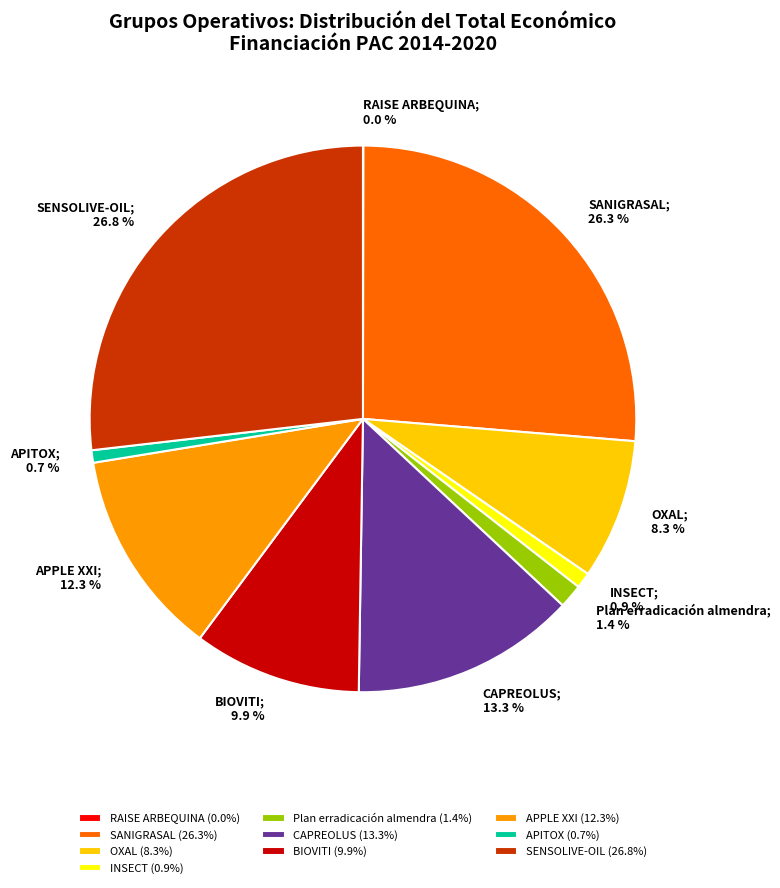

To the nearest percent, what is the difference between the largest and smallest slice percentages?

27%